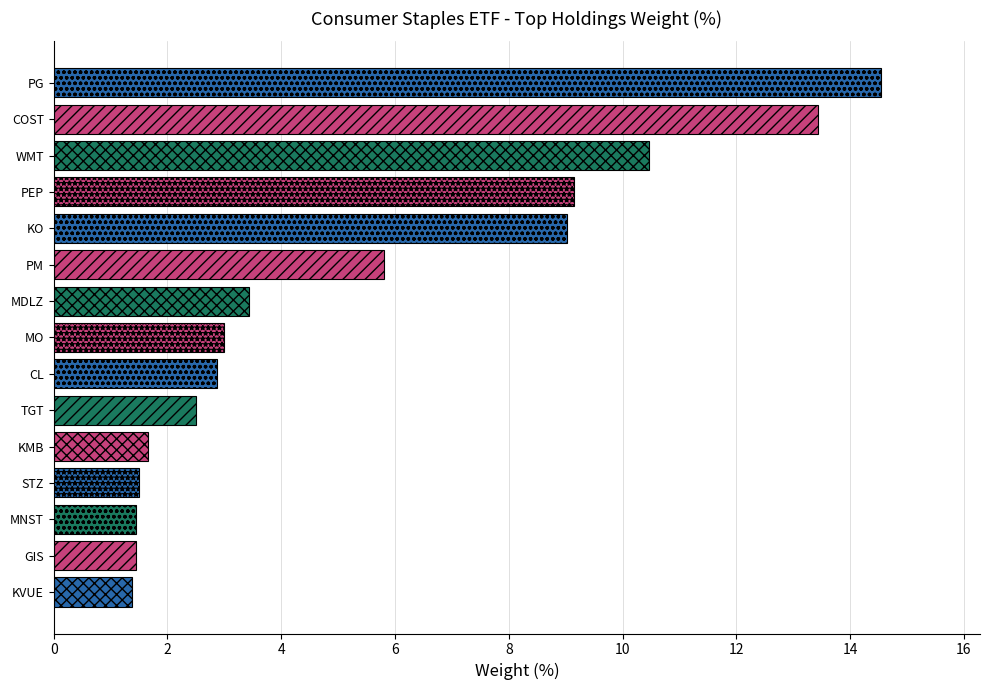

The value at MNST is 1.4. True or false?

True